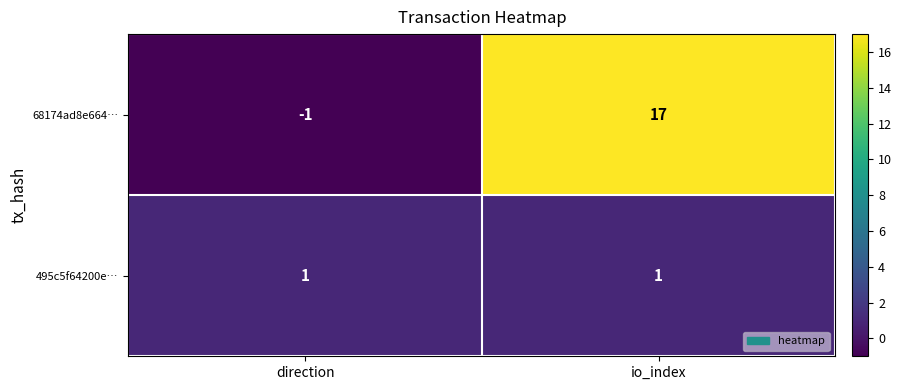

The 495c5f64200e… series shows 0 at direction. True or false?

False